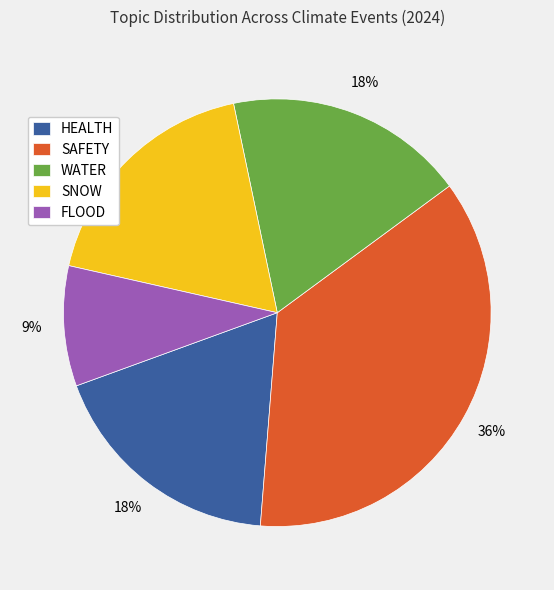

Which slice is the smallest?

FLOOD